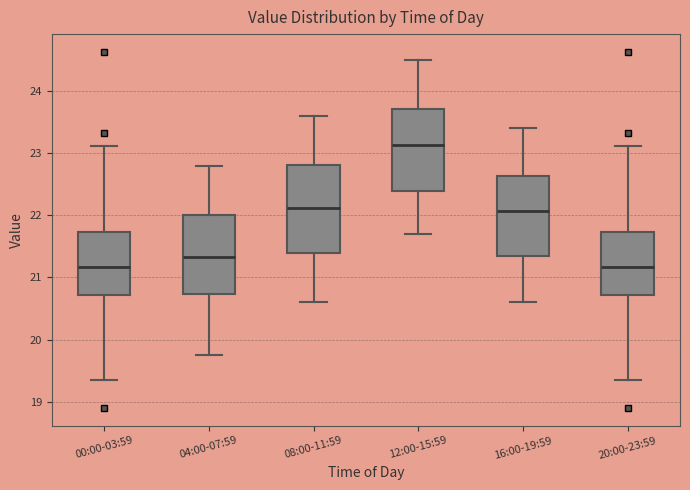

Reading left to right, transcribe this box plot: for each box, give where its median line is, the range the box spans, and where its two whiskers end, as read against the y-axis. The values are not printed on the chart, so give them approximately, as read against the axis.

00:00-03:59: median 21.2, box 20.7 to 21.7, whiskers 19.4 to 23.1
04:00-07:59: median 21.3, box 20.7 to 22.0, whiskers 19.8 to 22.8
08:00-11:59: median 22.1, box 21.4 to 22.8, whiskers 20.6 to 23.6
12:00-15:59: median 23.1, box 22.4 to 23.7, whiskers 21.7 to 24.5
16:00-19:59: median 22.1, box 21.3 to 22.6, whiskers 20.6 to 23.4
20:00-23:59: median 21.2, box 20.7 to 21.7, whiskers 19.4 to 23.1